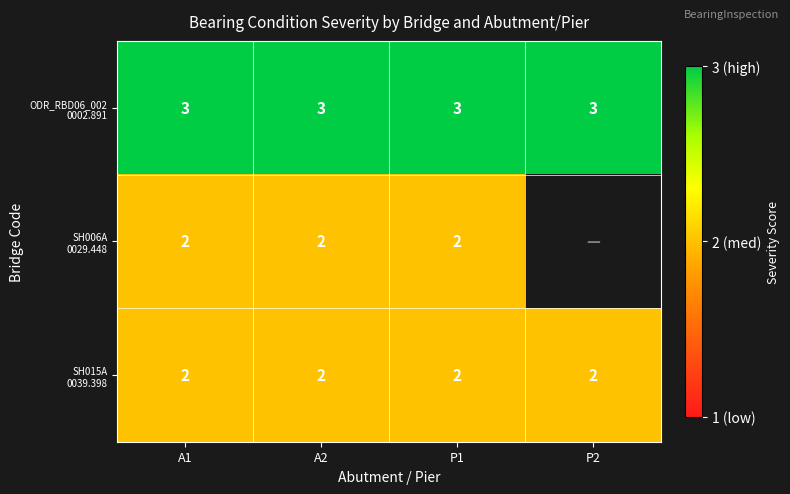

What is the total value across all series at P1?

7